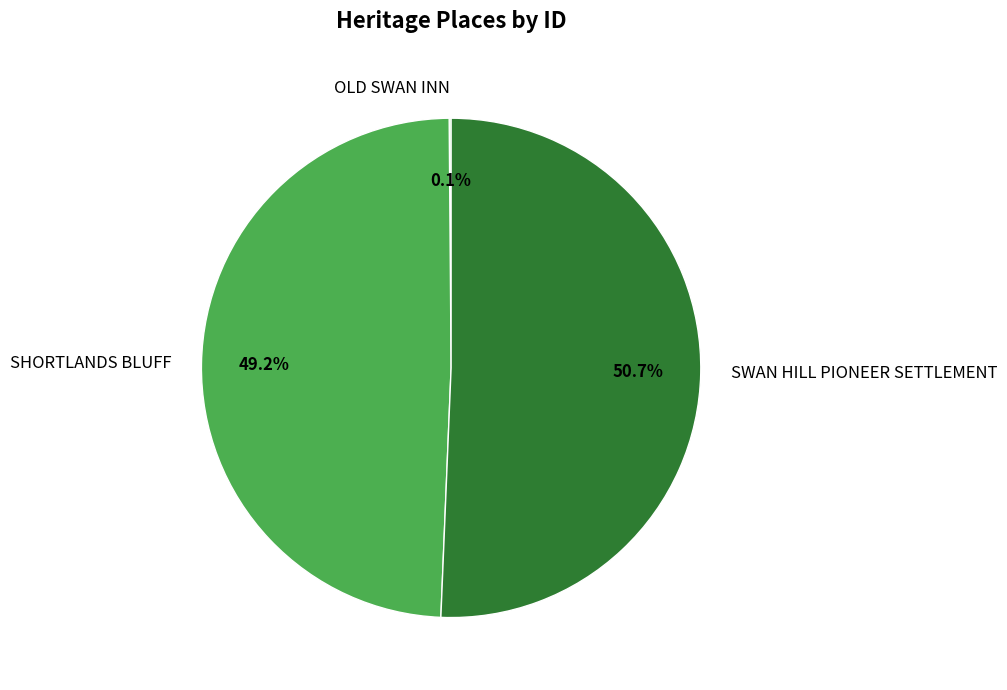

Which category has the biggest portion of the pie?

SWAN HILL PIONEER SETTLEMENT